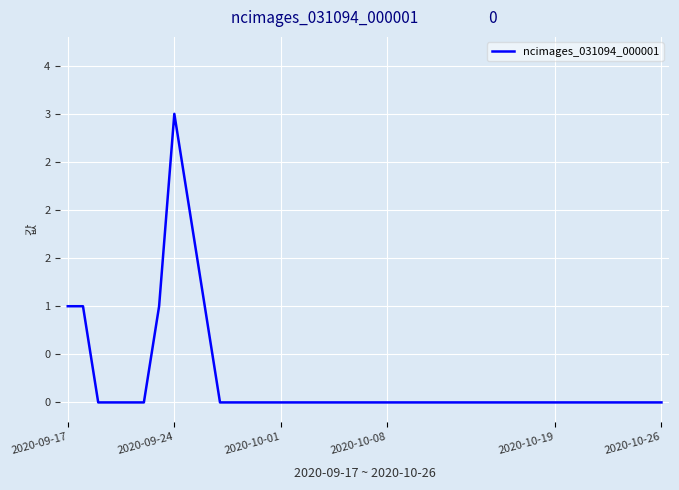

Which category has the lowest value across all series?

2020-10-01